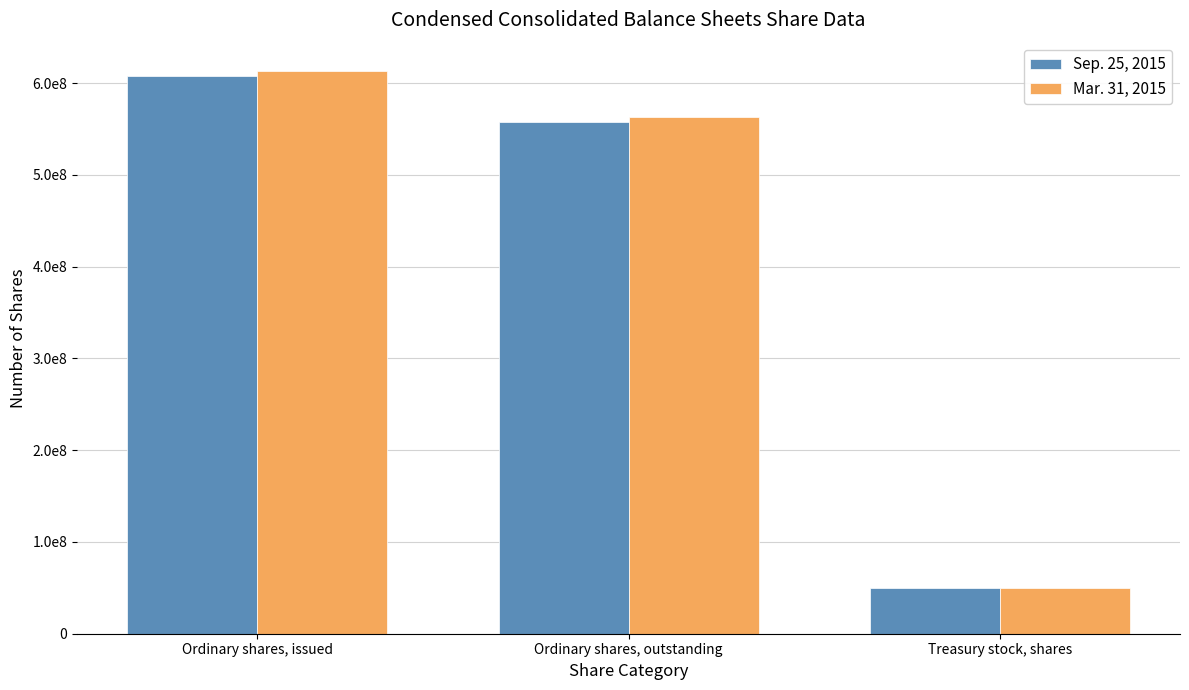

What are all the series names shown in the legend?

Sep. 25, 2015, Mar. 31, 2015